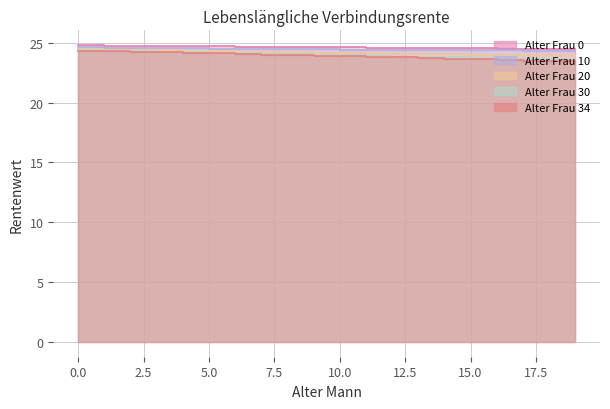

Reading left to right, transcribe all the data shown in this chart.

Alter Frau 0: 24.8	24.8	24.8	24.7	24.7	24.7	24.7	24.6	24.6	24.6	24.6	24.6	24.6	24.6	24.5	24.5	24.5	24.5	24.5	24.5
Alter Frau 10: 24.6	24.6	24.6	24.5	24.5	24.5	24.5	24.5	24.4	24.4	24.4	24.4	24.4	24.4	24.4	24.4	24.4	24.3	24.3	24.3
Alter Frau 20: 24.4	24.4	24.4	24.4	24.3	24.3	24.3	24.2	24.2	24.2	24.1	24.1	24.1	24.1	24.0	24.0	24.0	23.9	23.9	23.9
Alter Frau 30: 24.4	24.3	24.3	24.2	24.2	24.1	24.1	24.1	24.0	24.0	23.9	23.9	23.8	23.8	23.8	23.7	23.7	23.6	23.6	23.5
Alter Frau 34: 24.3	24.3	24.2	24.2	24.1	24.1	24.1	24.0	24.0	23.9	23.9	23.8	23.8	23.7	23.7	23.6	23.6	23.5	23.4	23.4